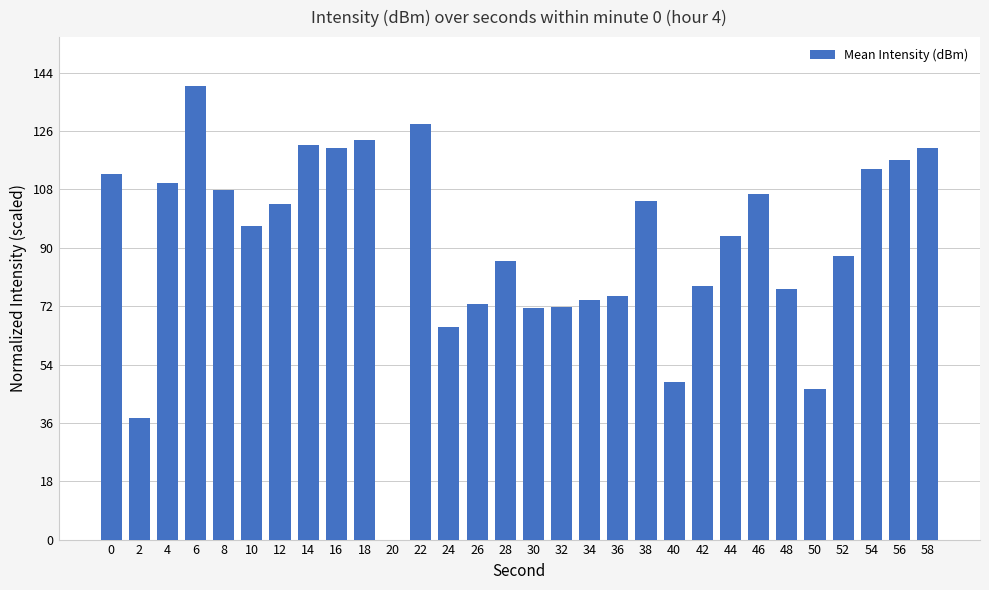

What is the maximum value shown in the chart?

140.0